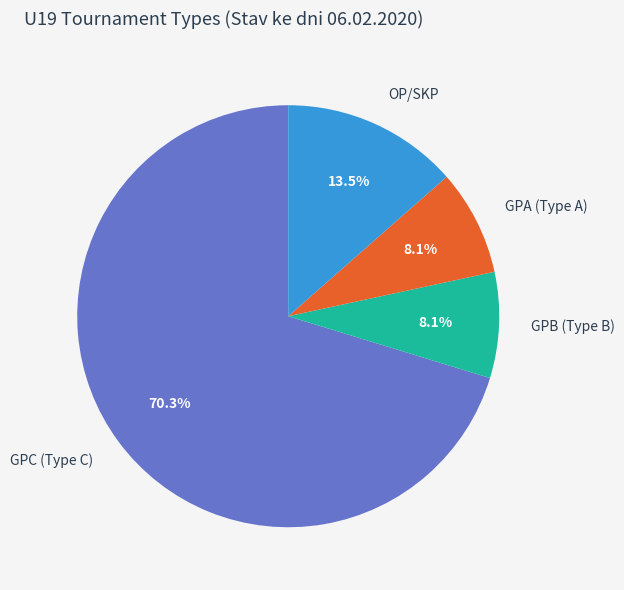

What percentage is NOT represented by GPC (Type C)?

29.7%